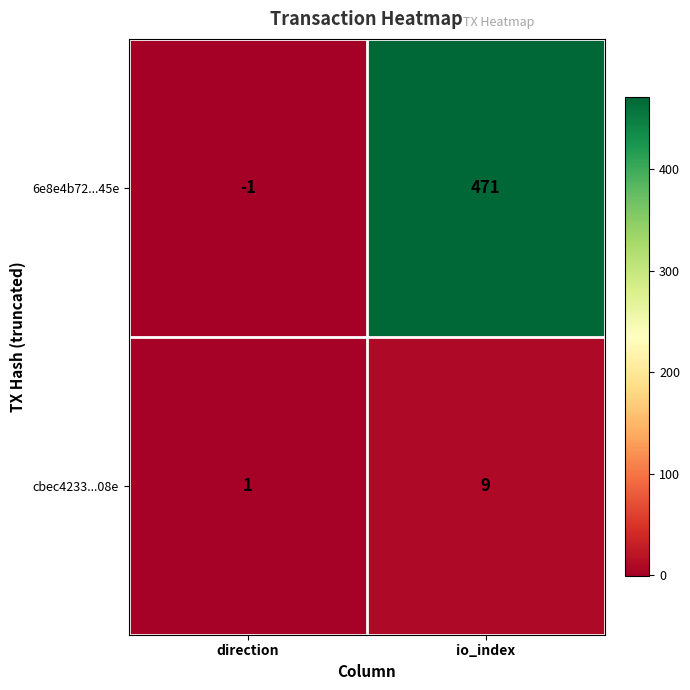

At which label is cbec4233...08e closest to 5?

direction